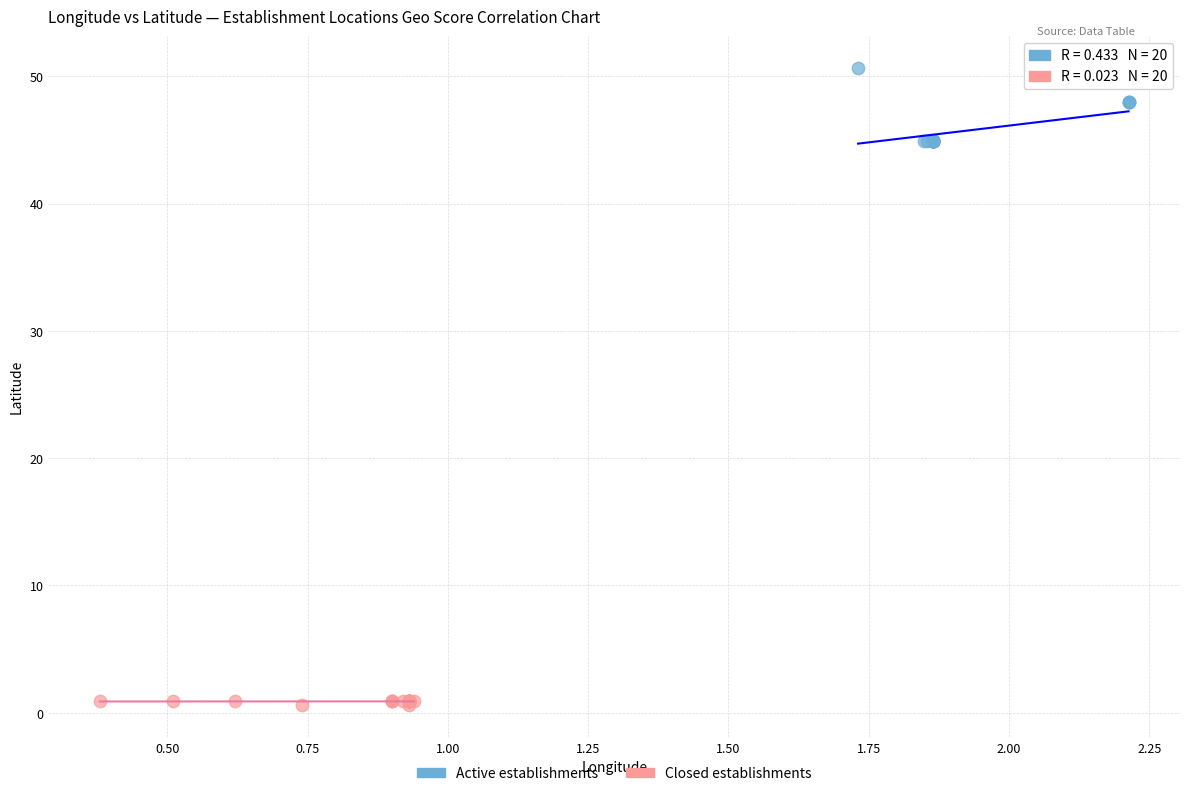

Which series reaches the minimum Y coordinate?

Closed establishments